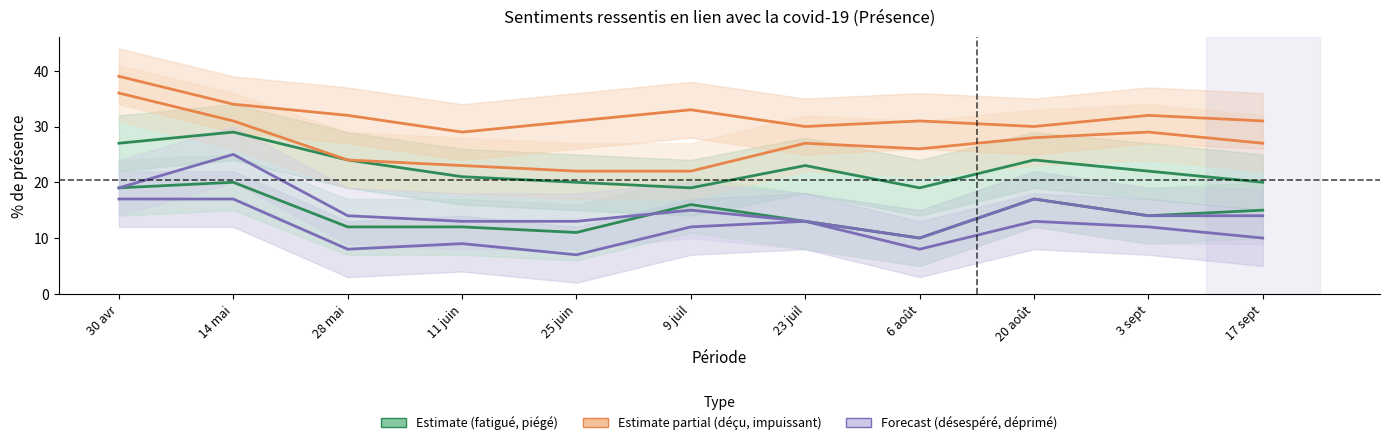

What is the average value of the fatigué(e) series?

23